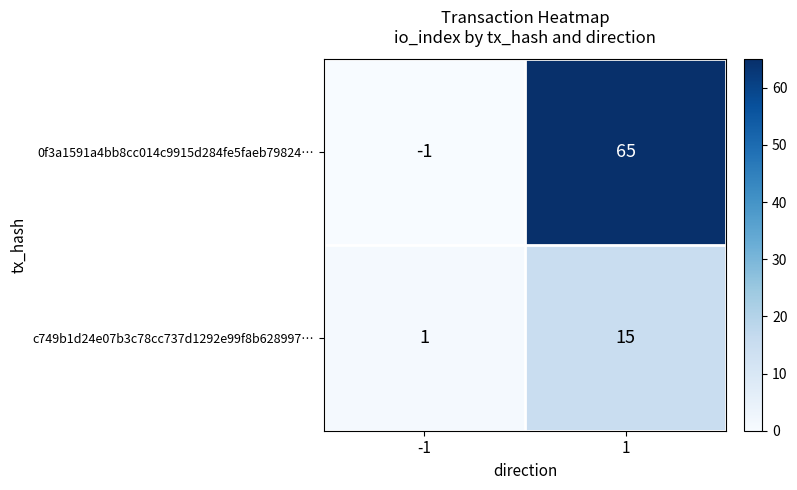

At which category is the sum across all series the highest?

1